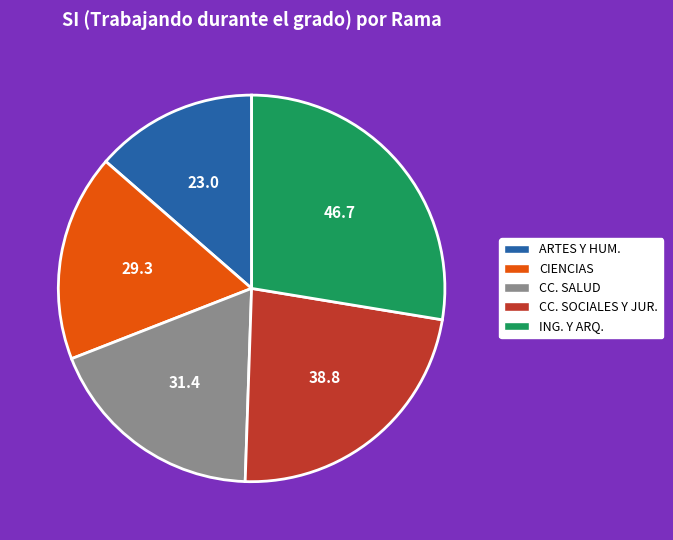

How many segments does this pie chart have?

5